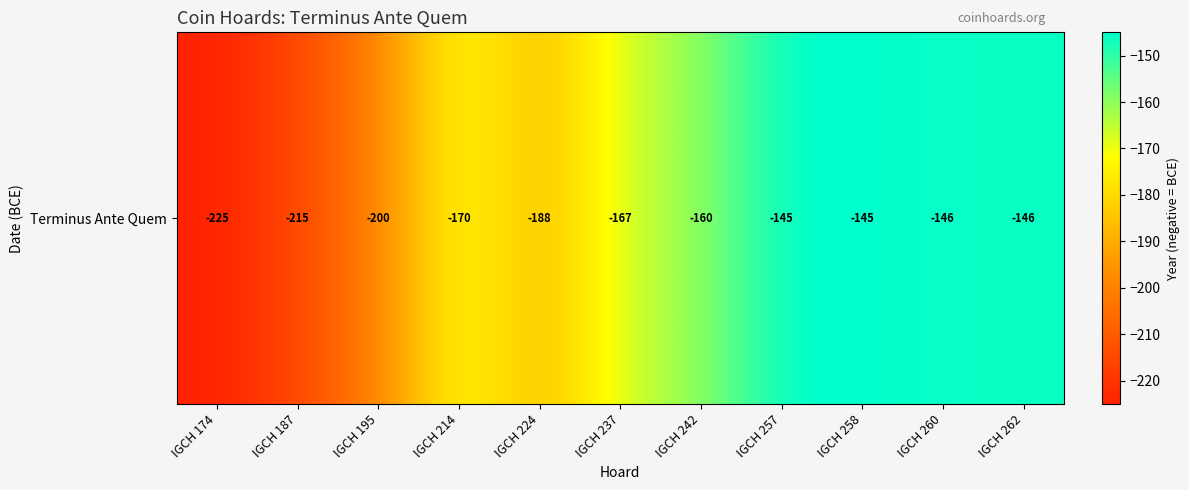

At which label is the value closest to -185?

IGCH 224